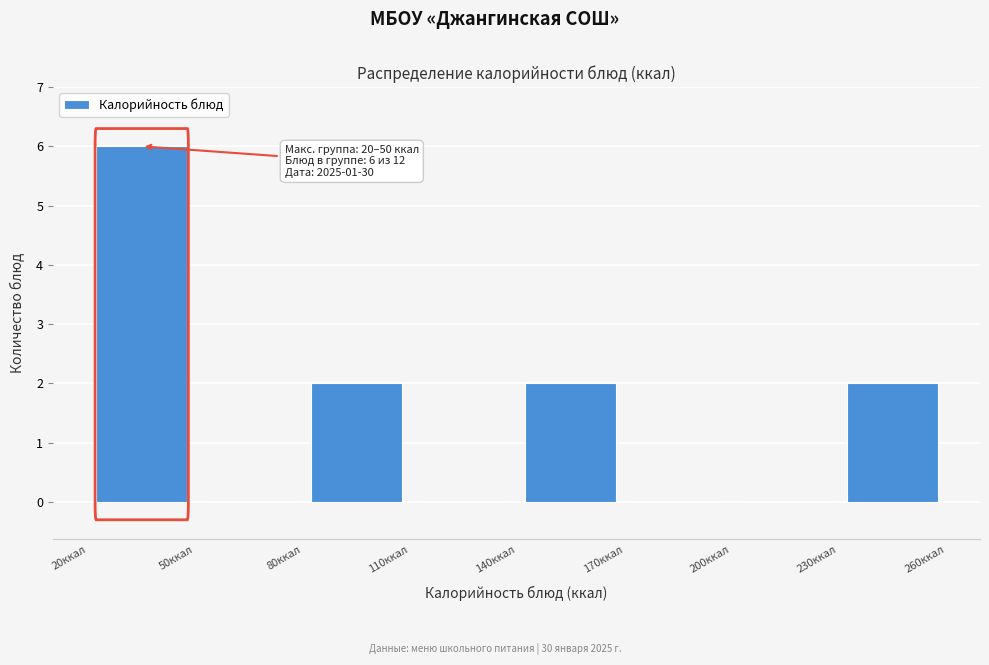

Which range on the x-axis has the tallest bar?

20 to 50